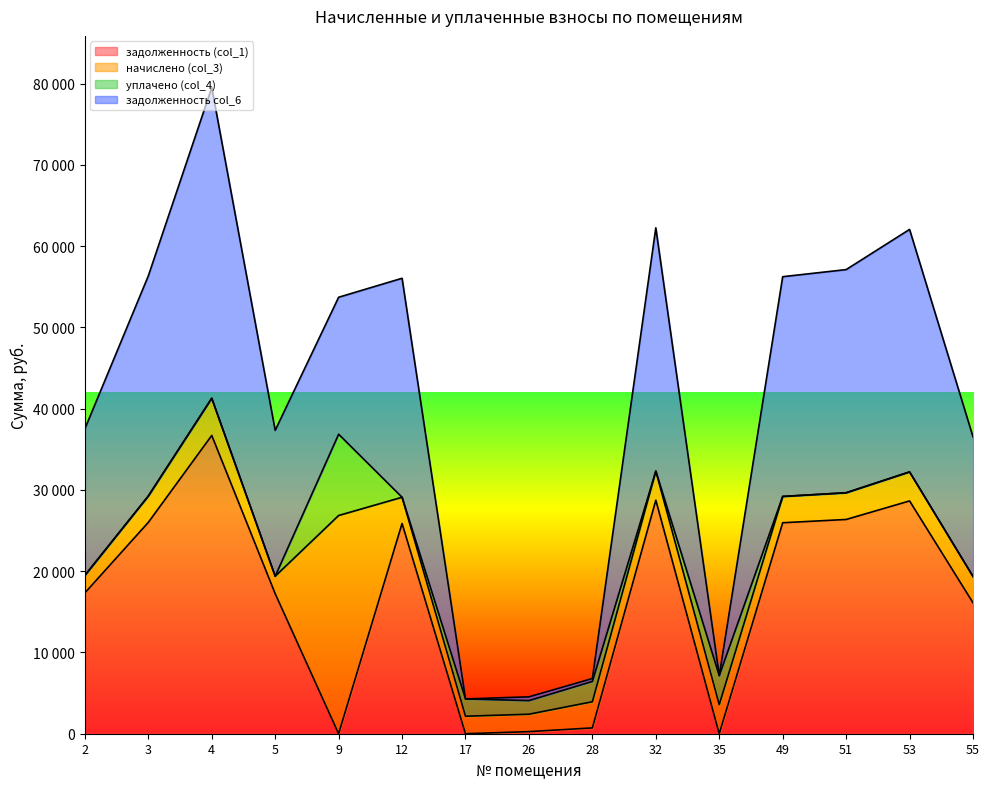

What are all the series names shown in the legend?

задолженность (col_1), начислено (col_3), уплачено (col_4), задолженность col_6